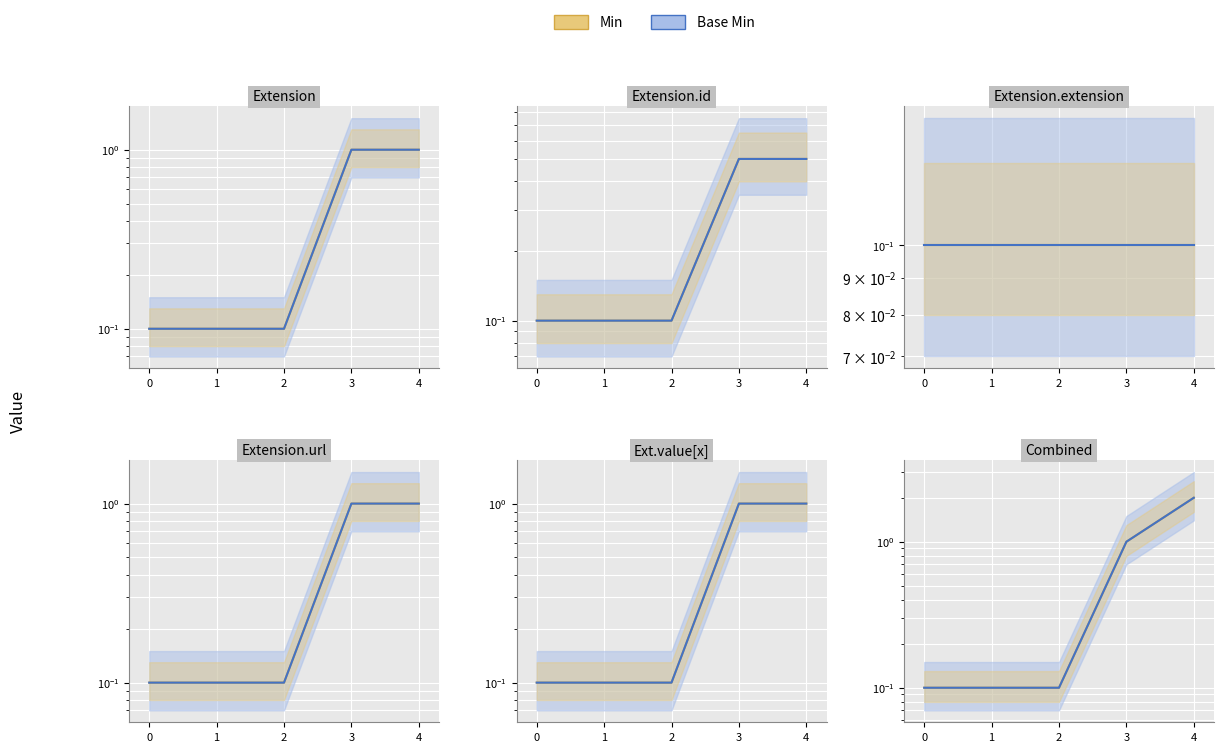

What is the value of the Min point at the 3rd from the left?

0.1